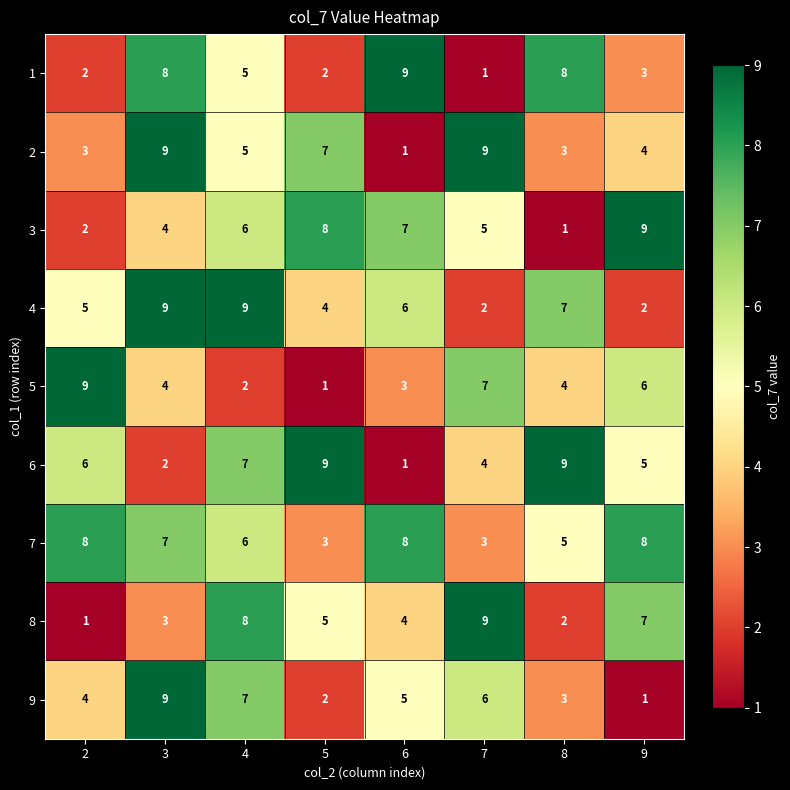

Which series has the largest total across all categories?

7